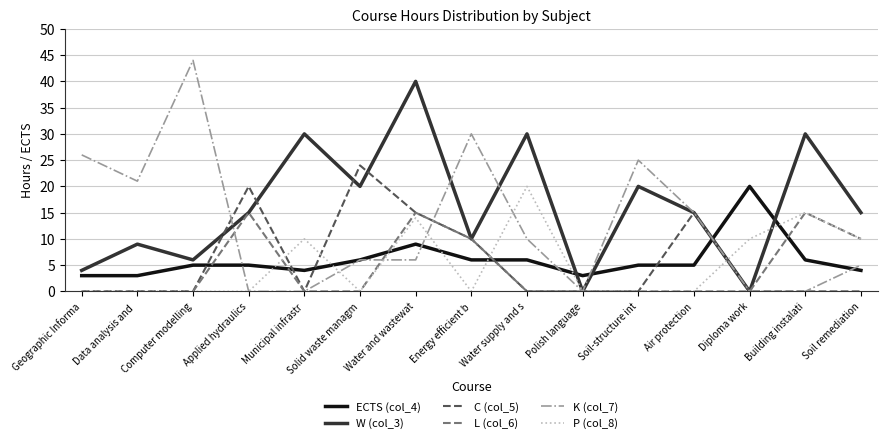

What position from the left is Building instalati?

14